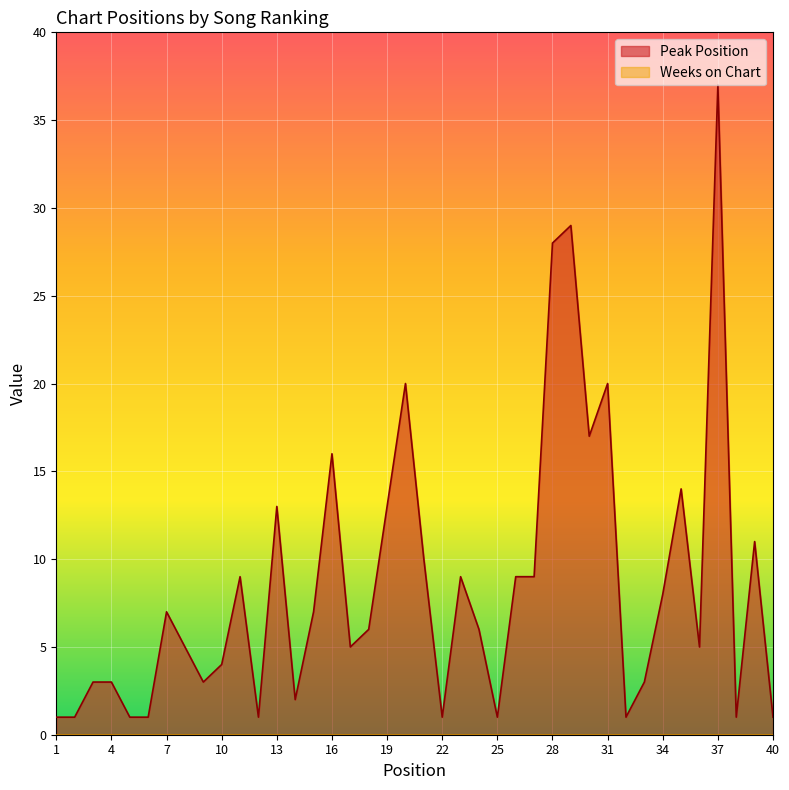

Reading left to right, extract all data points from this chart.

1=1	2=1	3=3	4=3	5=1	6=1	7=7	8=5	9=3	10=4	11=9	12=1	13=13	14=2	15=7	16=16	17=5	18=6	19=13	20=20	21=10	22=1	23=9	24=6	25=1	26=9	27=9	28=28	29=29	30=17	31=20	32=1	33=3	34=8	35=14	36=5	37=37	38=1	39=11	40=1